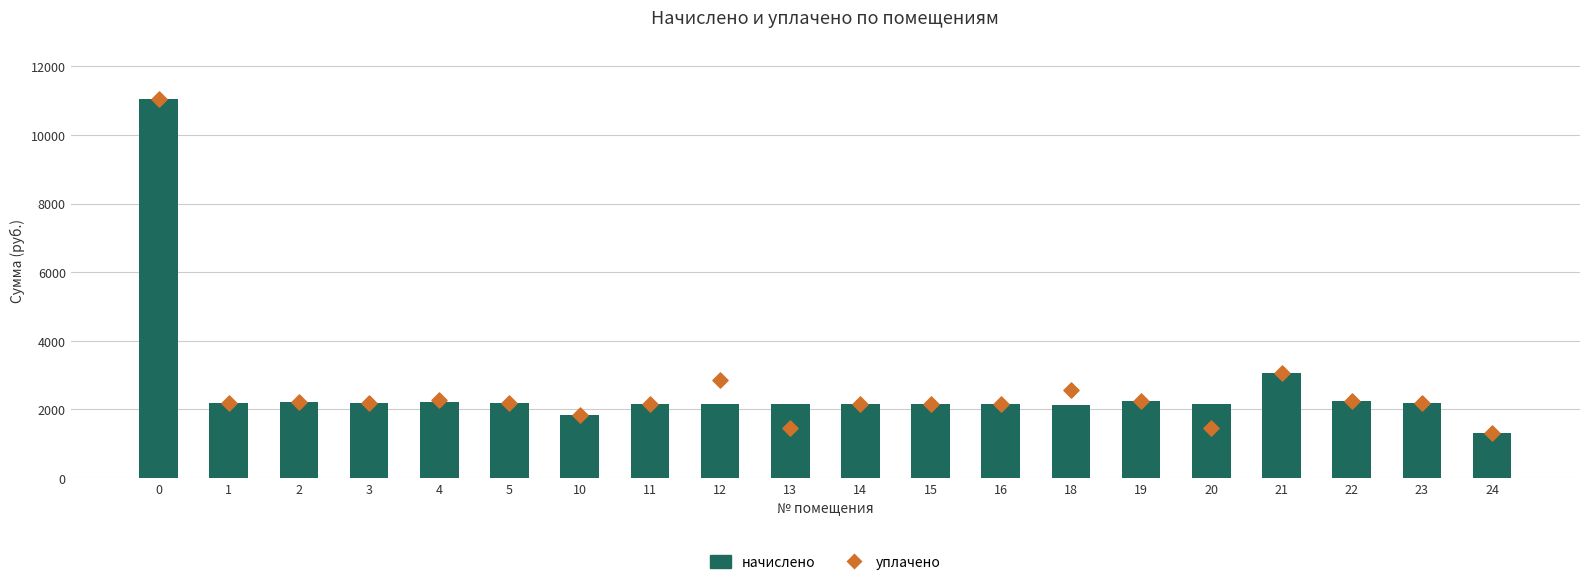

Which series contains the lowest Y value?

начислено